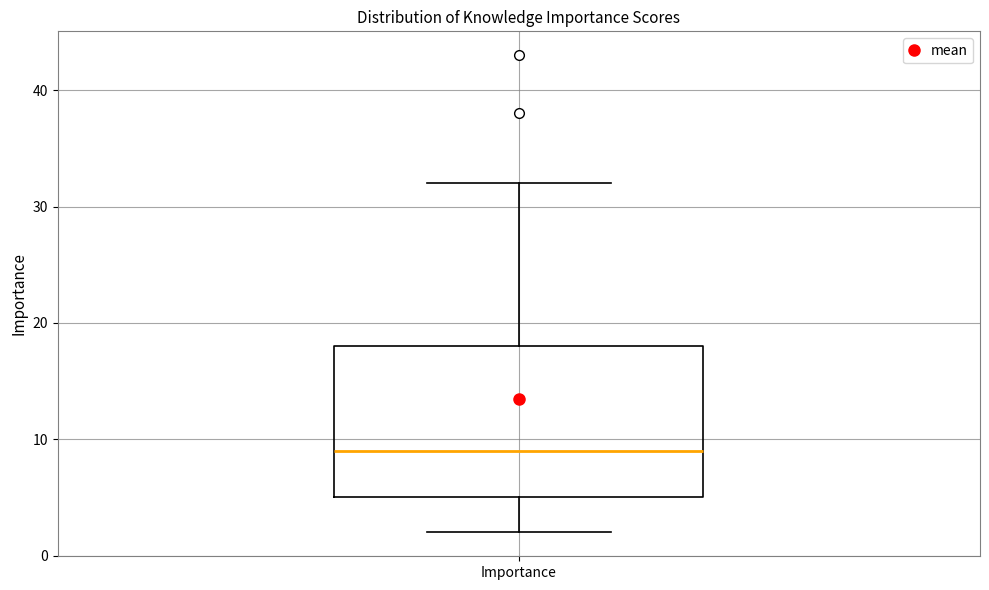

Transcribe this box plot: give where the median line is, the range the box spans, and where the two whiskers end, as read against the y-axis. The values are not printed on the chart, so give them approximately, as read against the axis.

median 9, box 5 to 18, whiskers 2 to 32